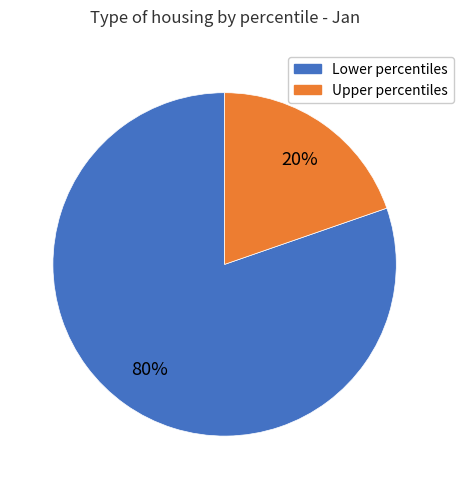

Is there any slice that represents more than half of the pie?

Yes